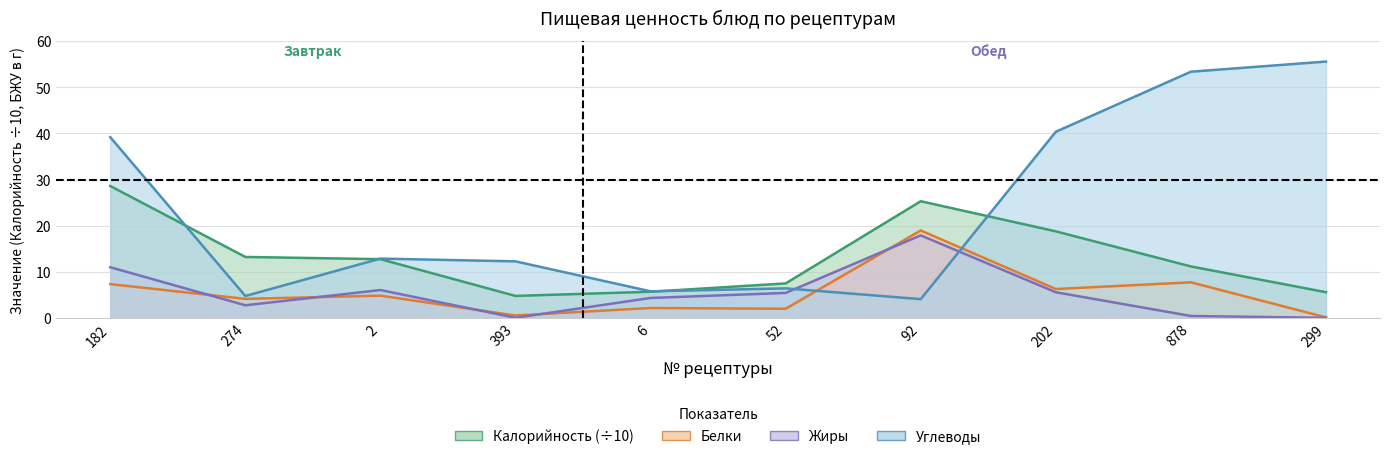

Between which two adjacent categories do Жиры and Углеводы first intersect?

52 and 92